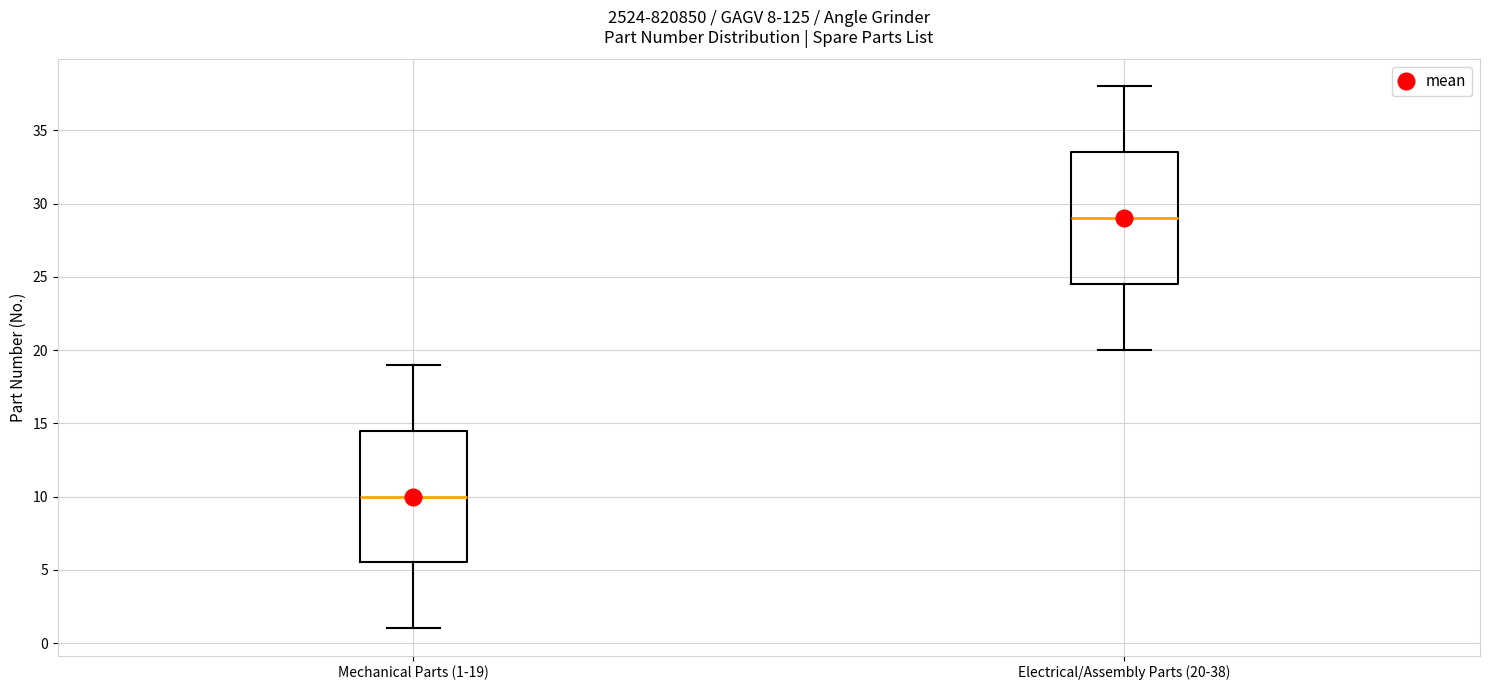

Reading left to right, transcribe this box plot: for each box, give where its median line is, the range the box spans, and where its two whiskers end, as read against the y-axis. The values are not printed on the chart, so give them approximately, as read against the axis.

Mechanical Parts (1-19): median 10.0, box 5.5 to 14.5, whiskers 1.0 to 19.0
Electrical/Assembly Parts (20-38): median 29.0, box 24.5 to 33.5, whiskers 20.0 to 38.0